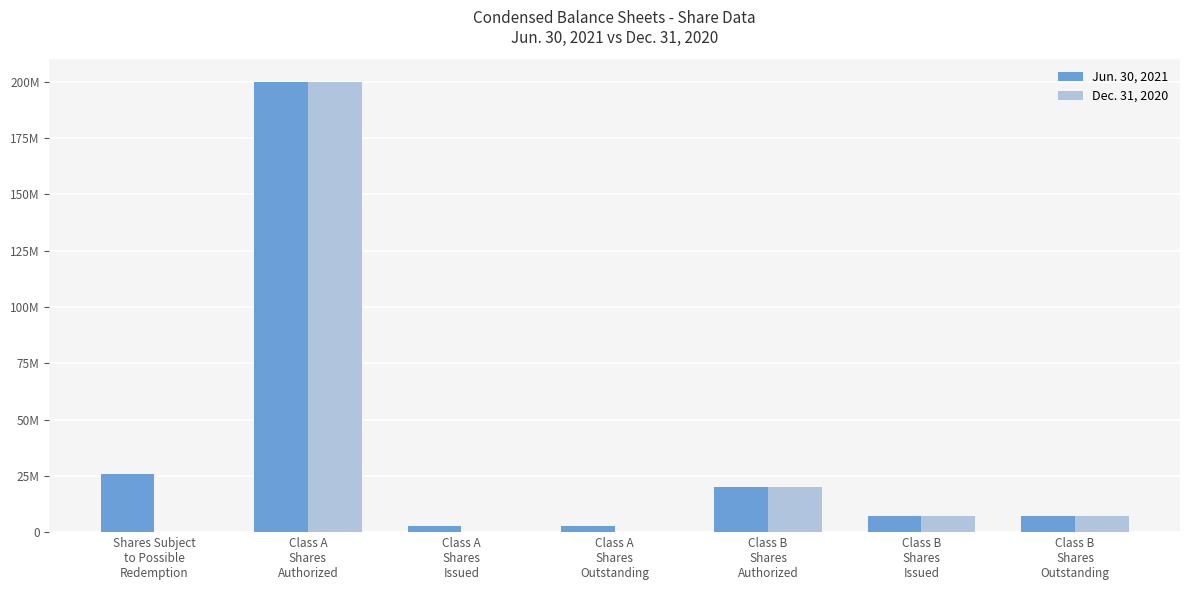

The Dec. 31, 2020 series shows 11550917 at Class B
Shares
Outstanding. True or false?

False